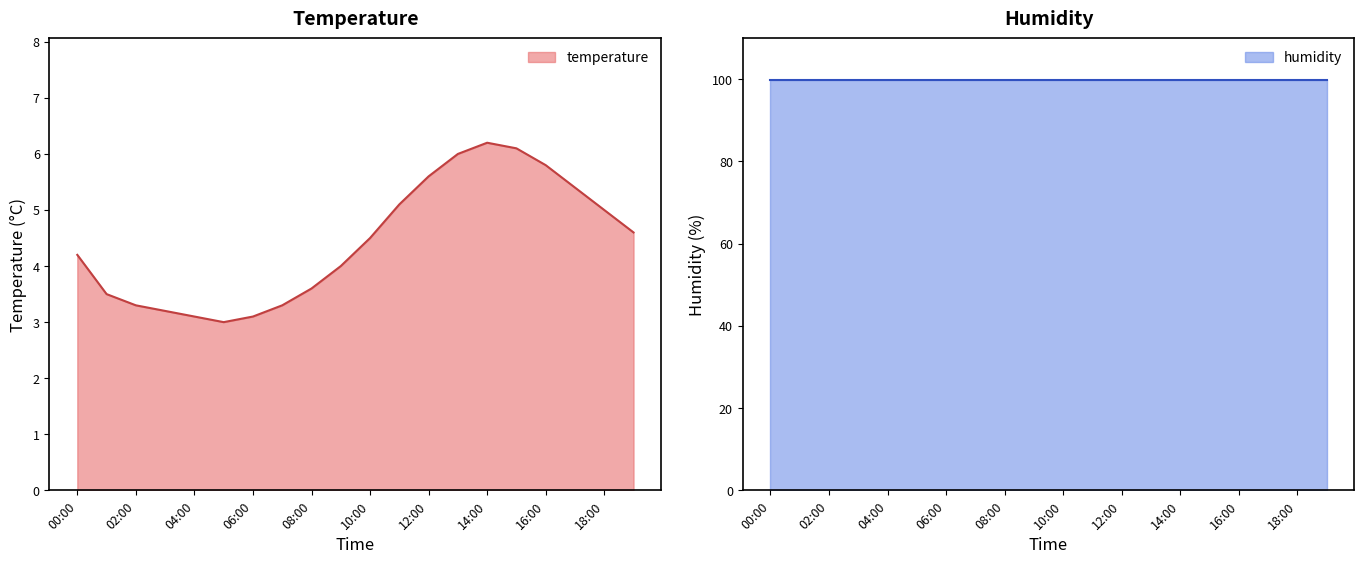

At which category does the chart reach its peak across all series?

14:00